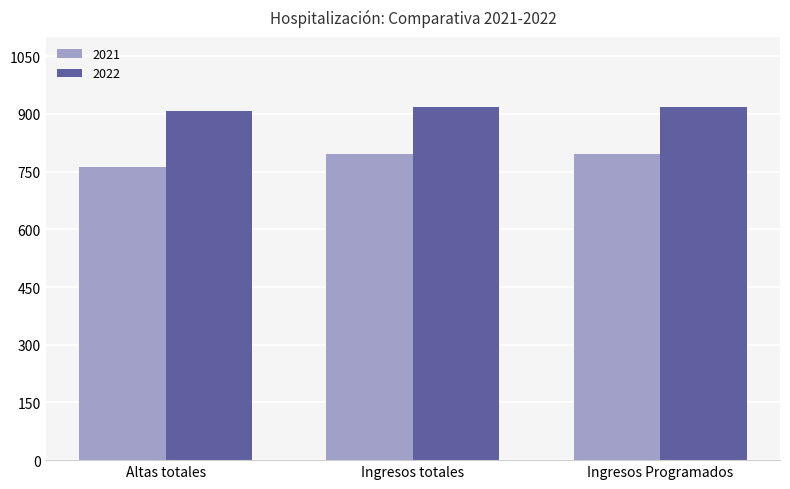

Which label corresponds to the smallest value in the chart?

Altas totales